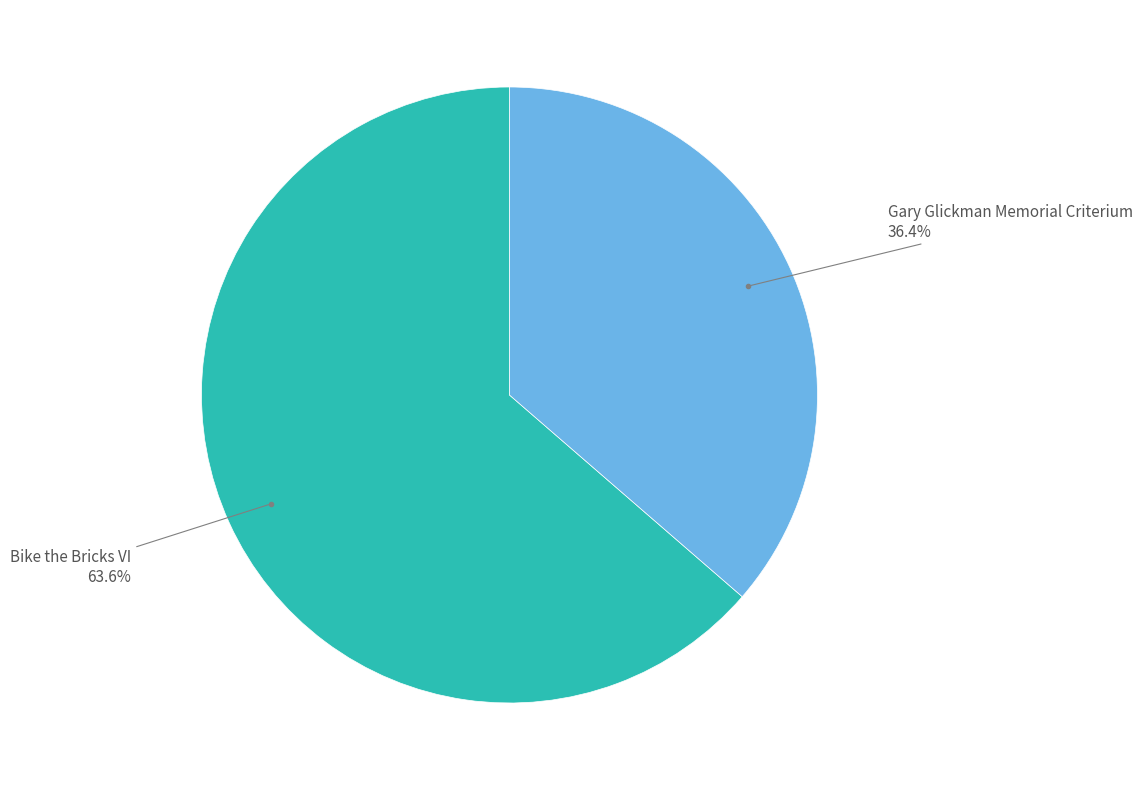

Is there a majority slice in this chart?

Yes